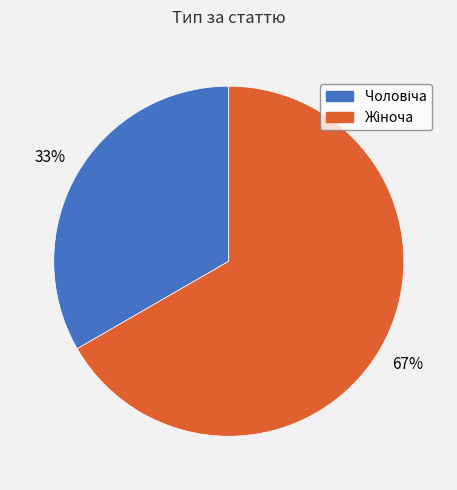

Is there any slice that represents more than half of the pie?

Yes